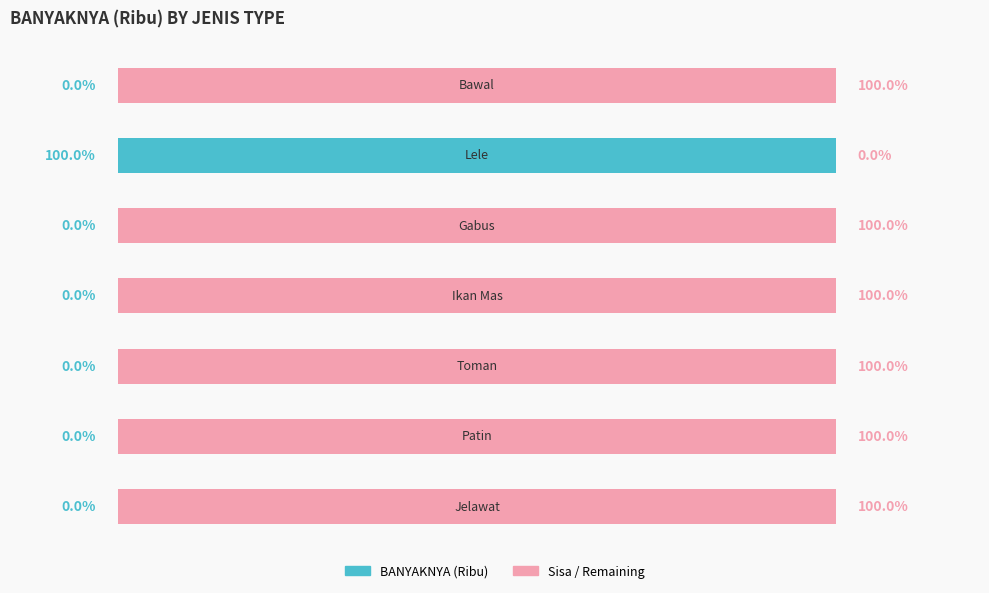

Which series has the largest range (max minus min)?

BANYAKNYA (Ribu)